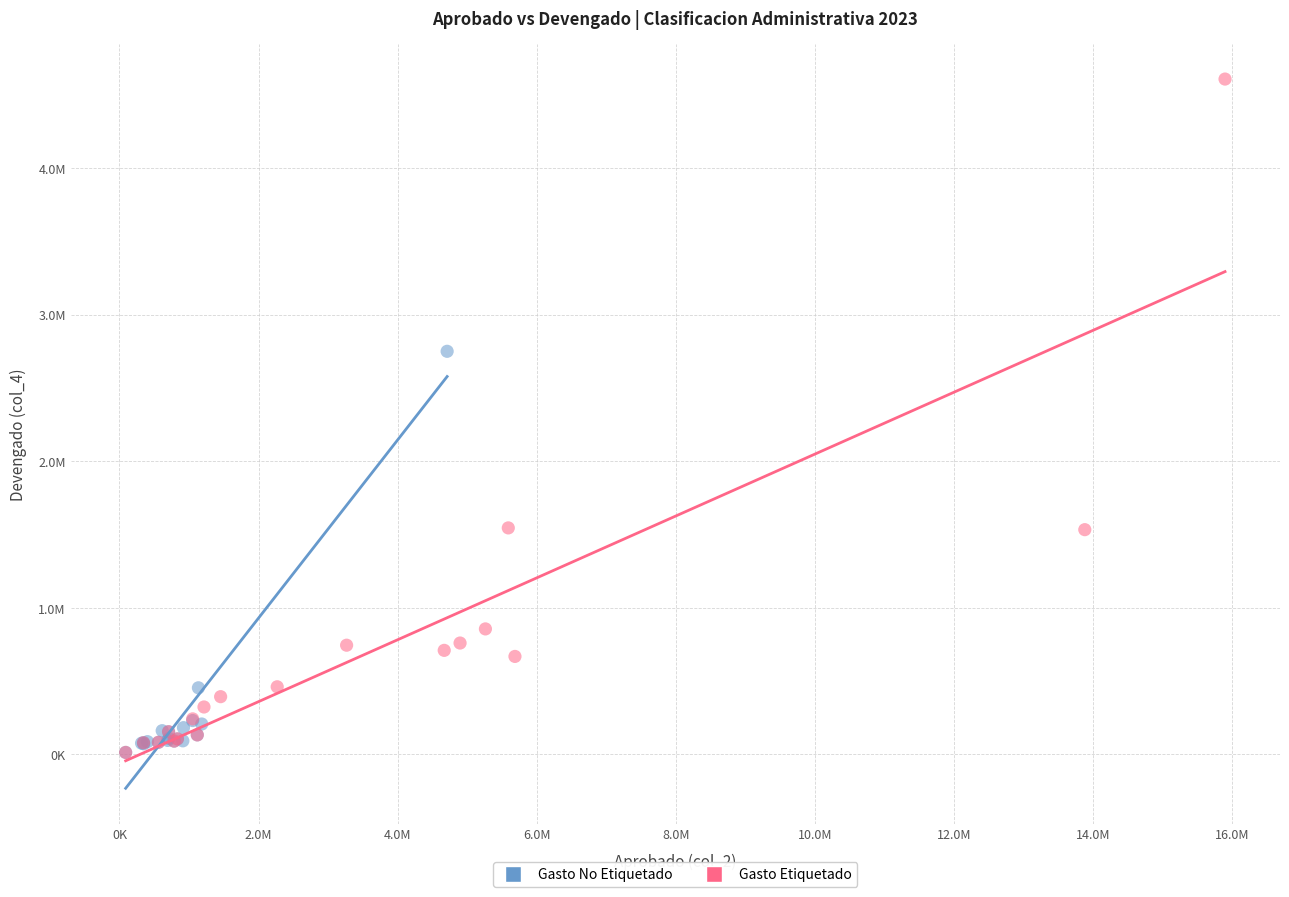

What are all the series names shown in the legend?

Gasto No Etiquetado, Gasto Etiquetado